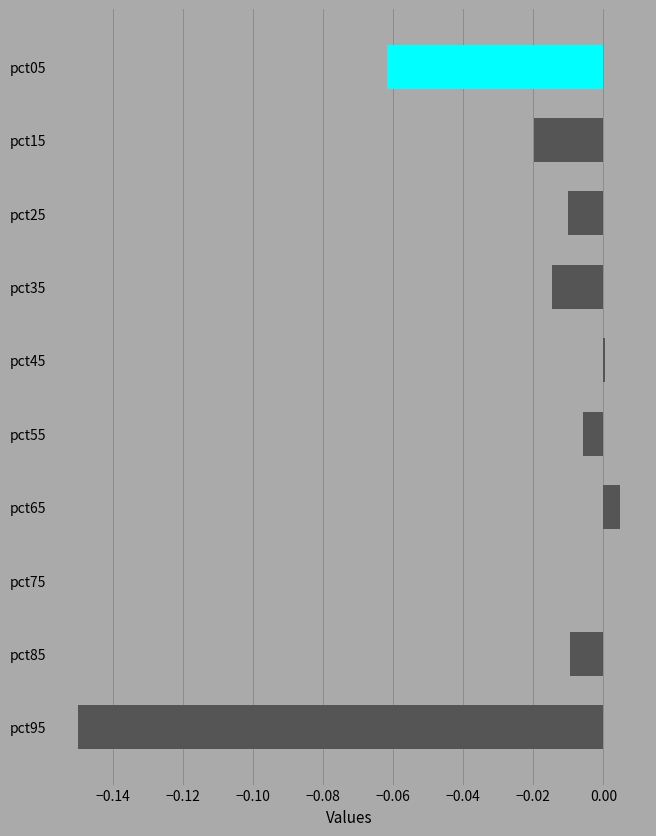

The chart shows a value of 0.0 at pct65. True or false?

False